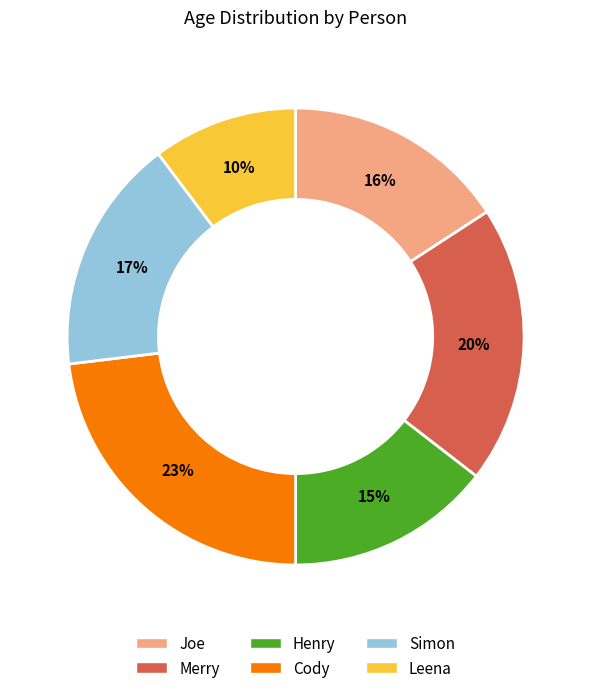

To the nearest percent, what is the average slice percentage?

17%